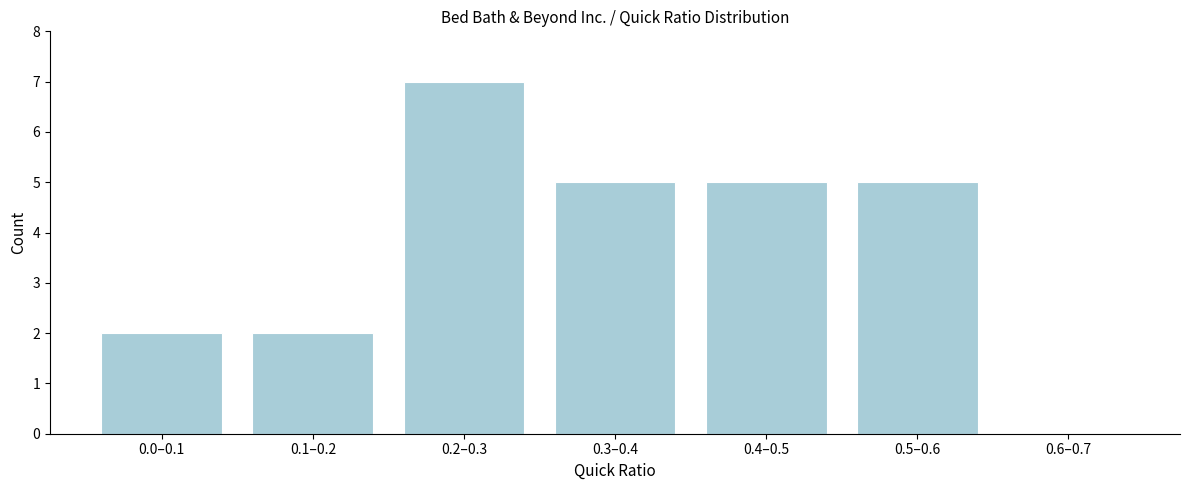

Reading left to right, transcribe all the data shown in this chart.

0.0–0.1=2	0.1–0.2=2	0.2–0.3=7	0.3–0.4=5	0.4–0.5=5	0.5–0.6=5	0.6–0.7=0